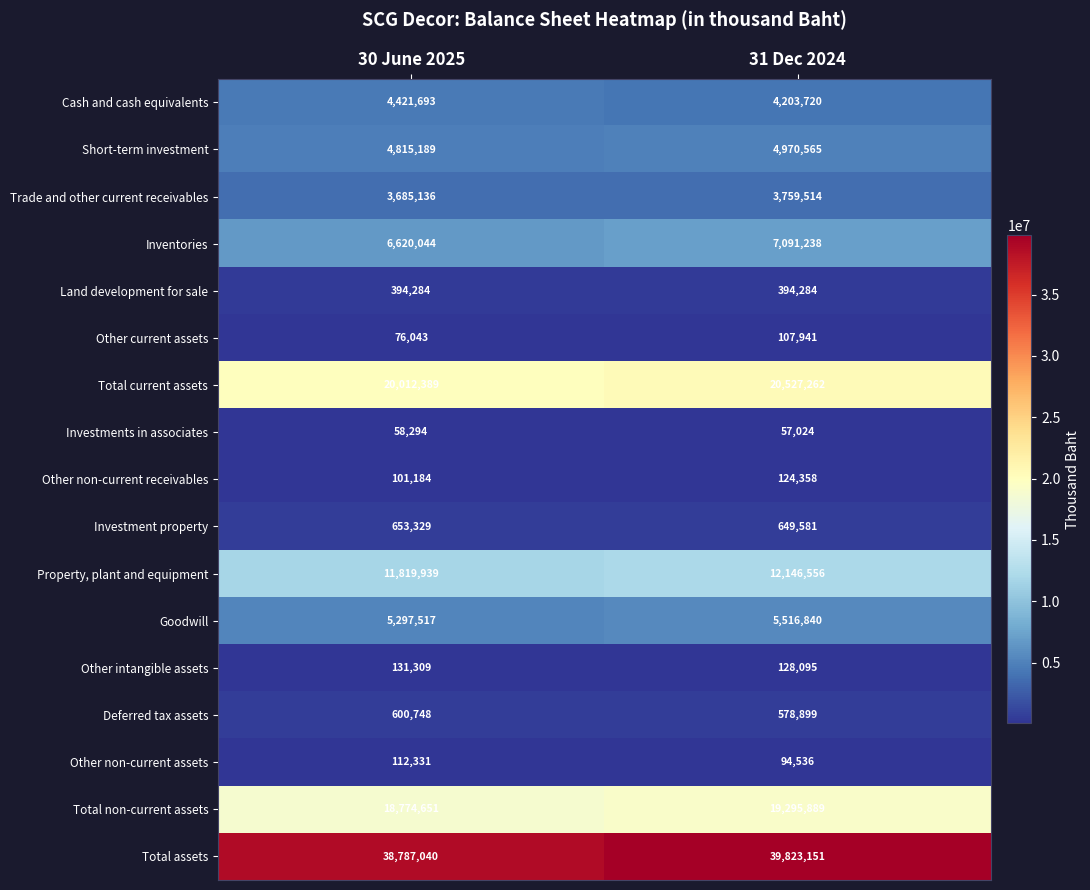

What is the average value of the Investments in associates series?

57659